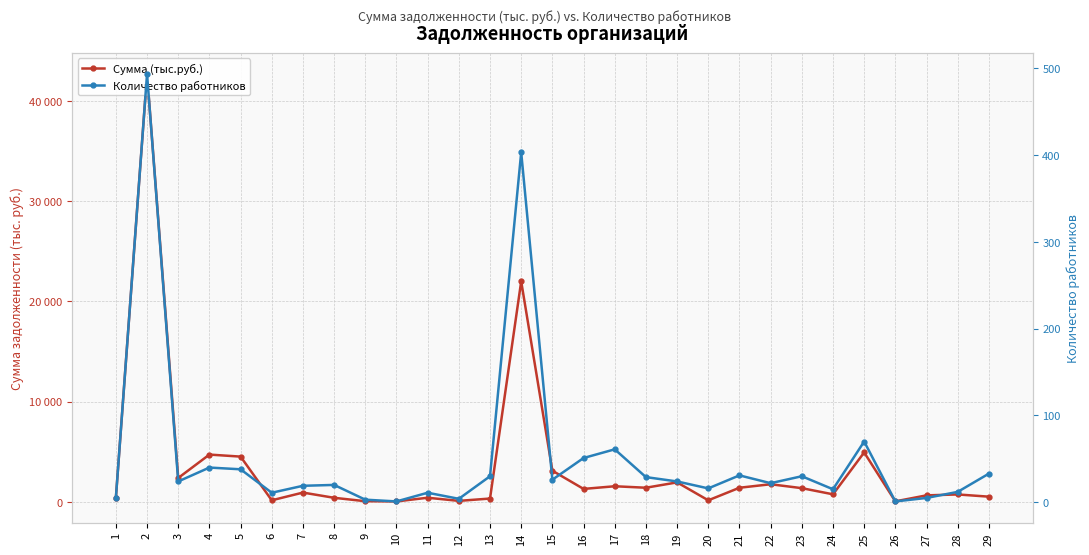

How many data points does each series have?

29